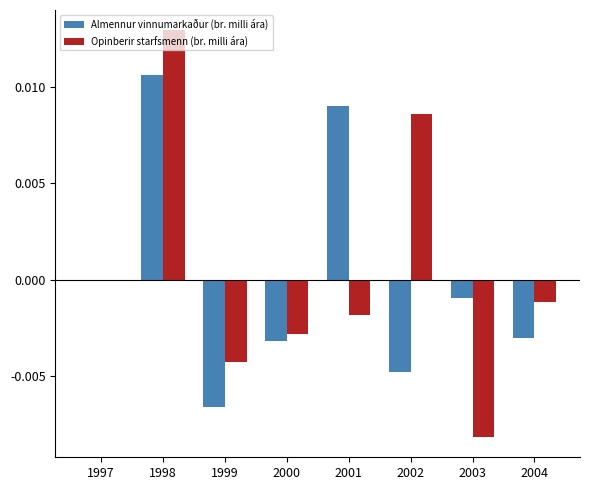

Which series changed the most between 1999 and 2000?

Almennur vinnumarkaður (br. milli ára)